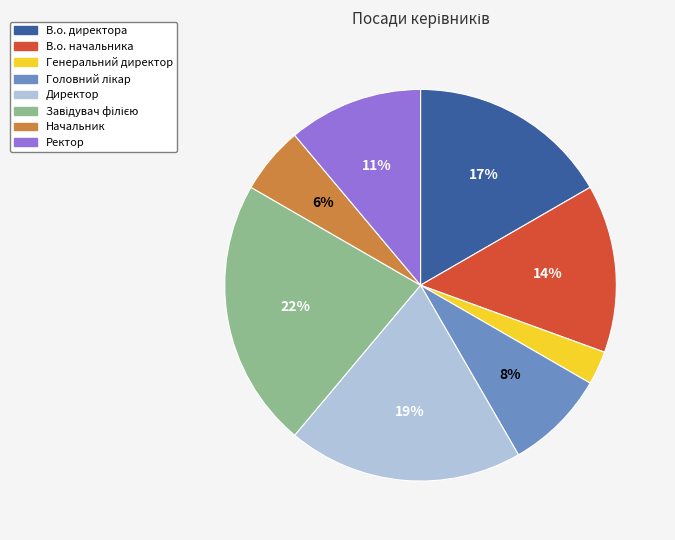

To the nearest percent, what percentage of the pie is В.о. начальника?

14%